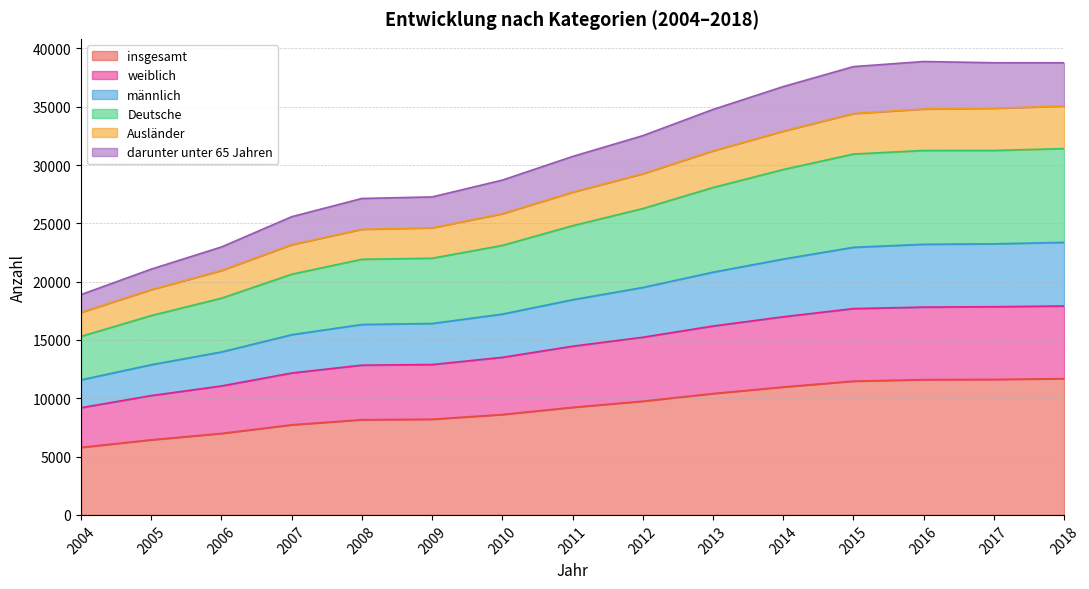

Does the chart display data point markers on the line(s)?

No